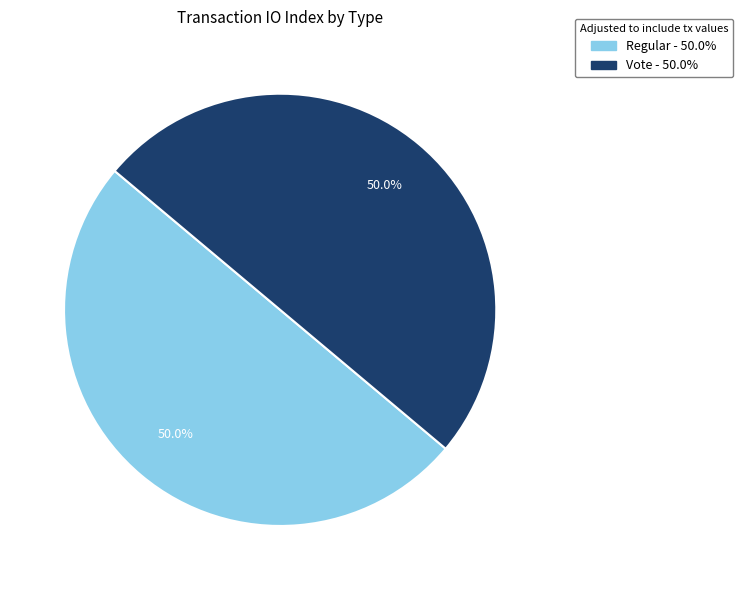

What is the total percentage of Regular and Vote?

100.0%